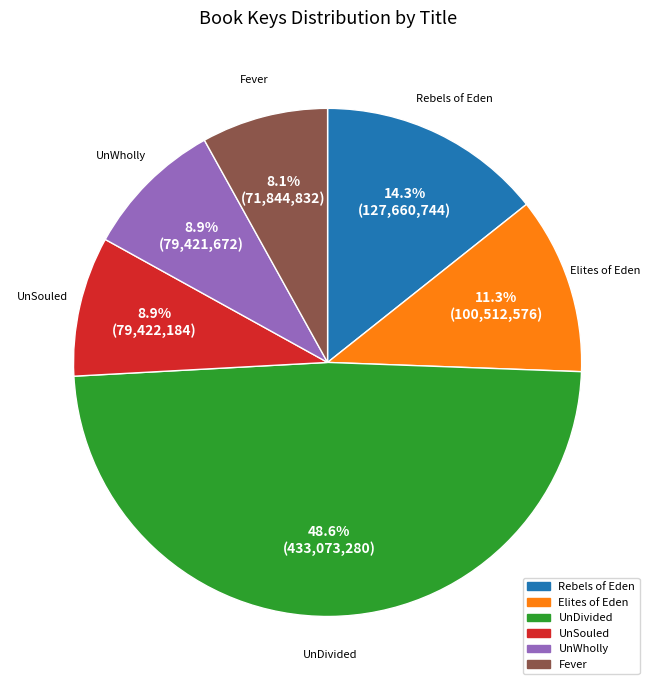

The UnSouled slice represents 22% of the pie. True or false?

False